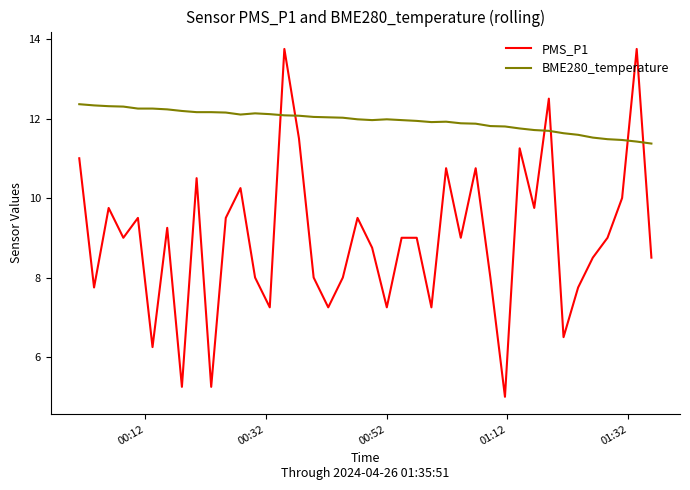

Which series has the largest total across all categories?

BME280_temperature